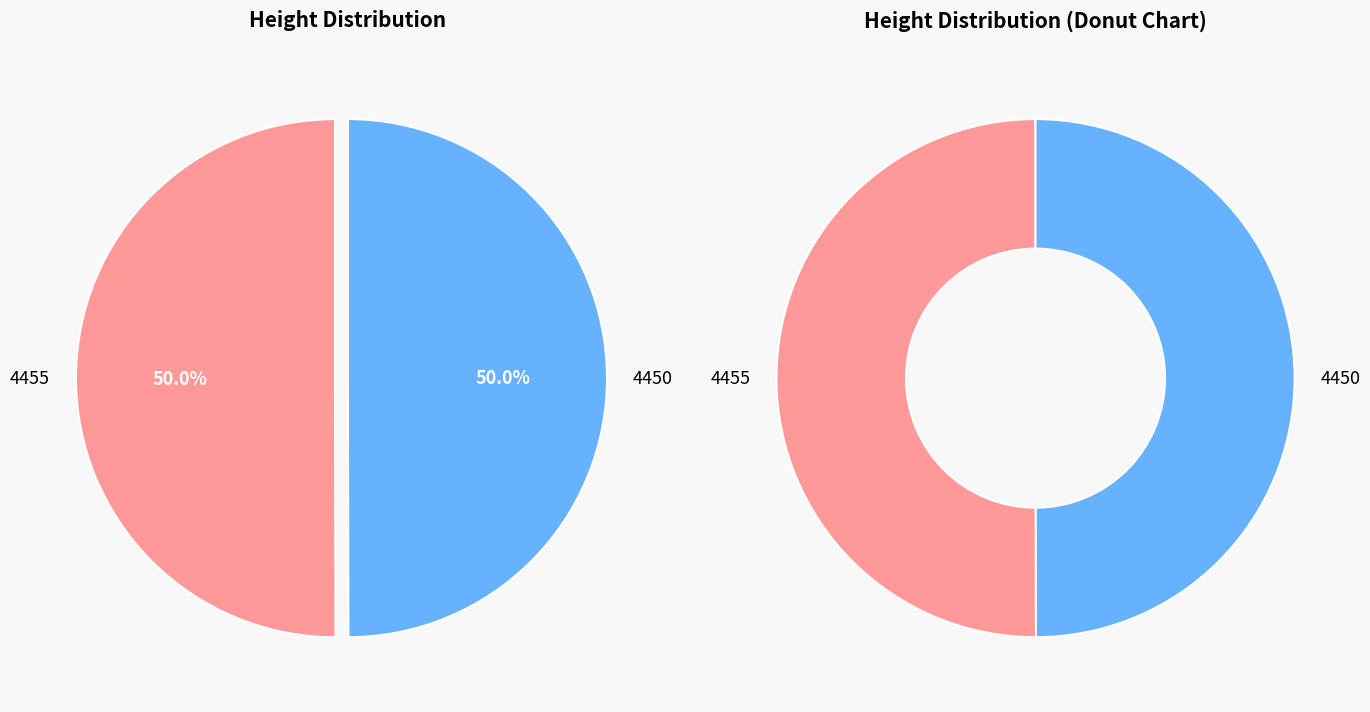

Is it true that 4455 is 50% of the pie?

True